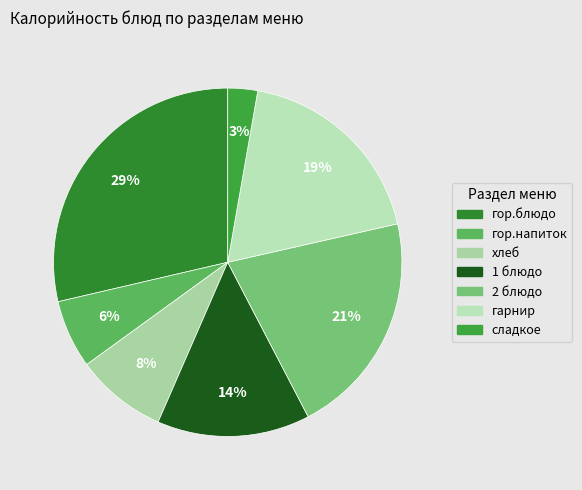

To the nearest percent, what percentage of the pie is 1 блюдо?

14%